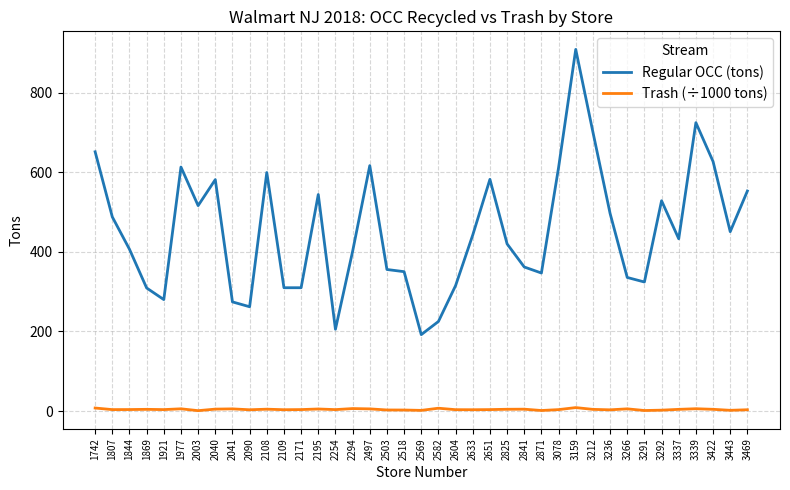

Which series has the largest range (max minus min)?

Regular OCC (tons)